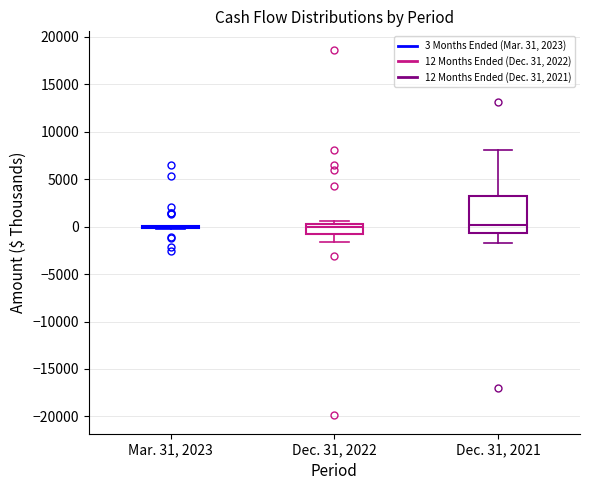

Where does the median line of the box for Dec. 31, 2021 sit on the y-axis? The values are not printed on the chart, so give them approximately, as read against the axis.

0